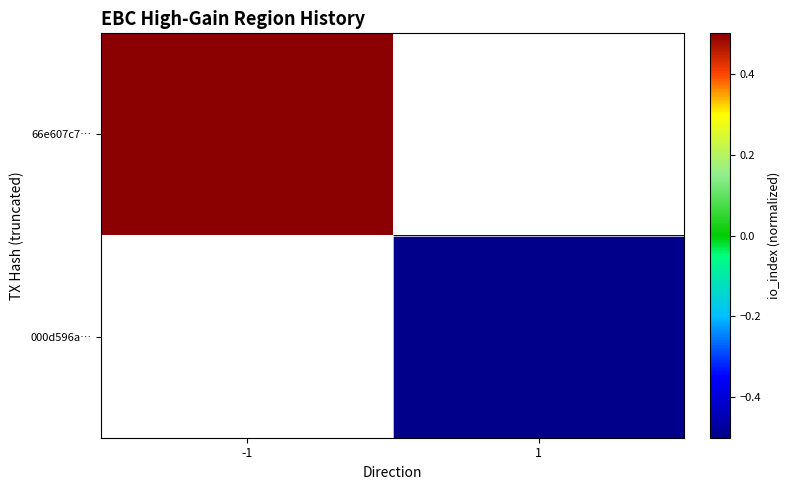

Which series has the largest range (max minus min)?

66e607c7…